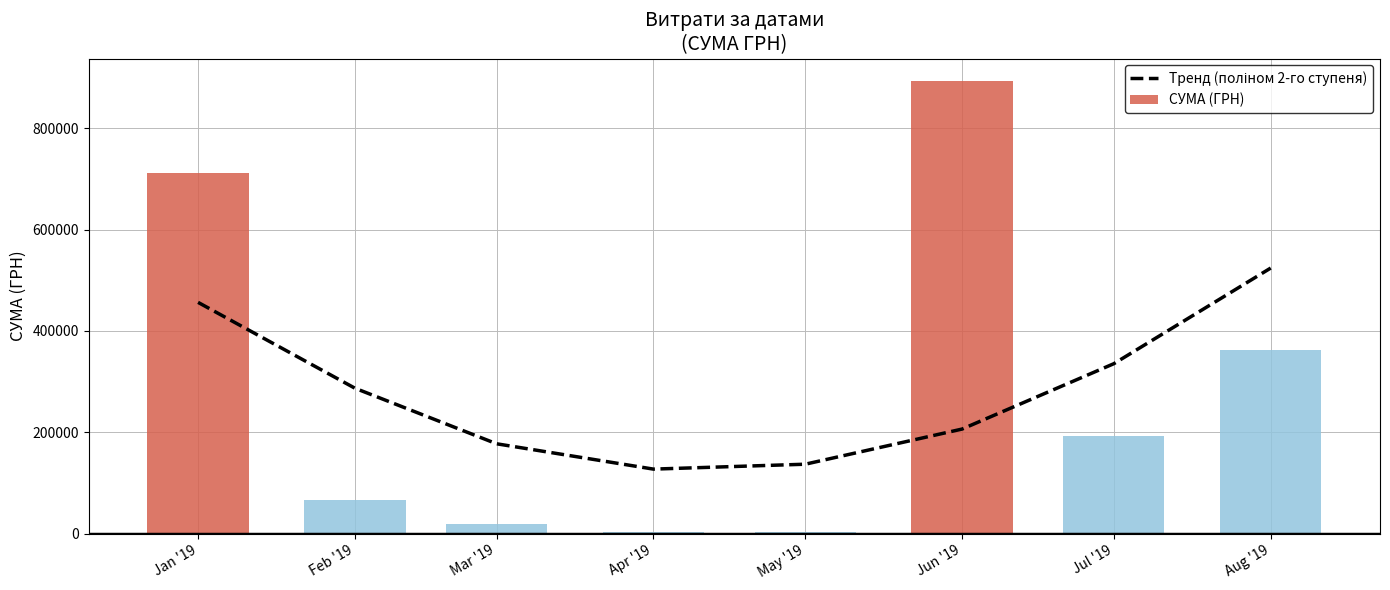

Rank the series by their maximum value, from highest to lowest.

СУМА (ГРН), Тренд (поліном 2-го ступеня)